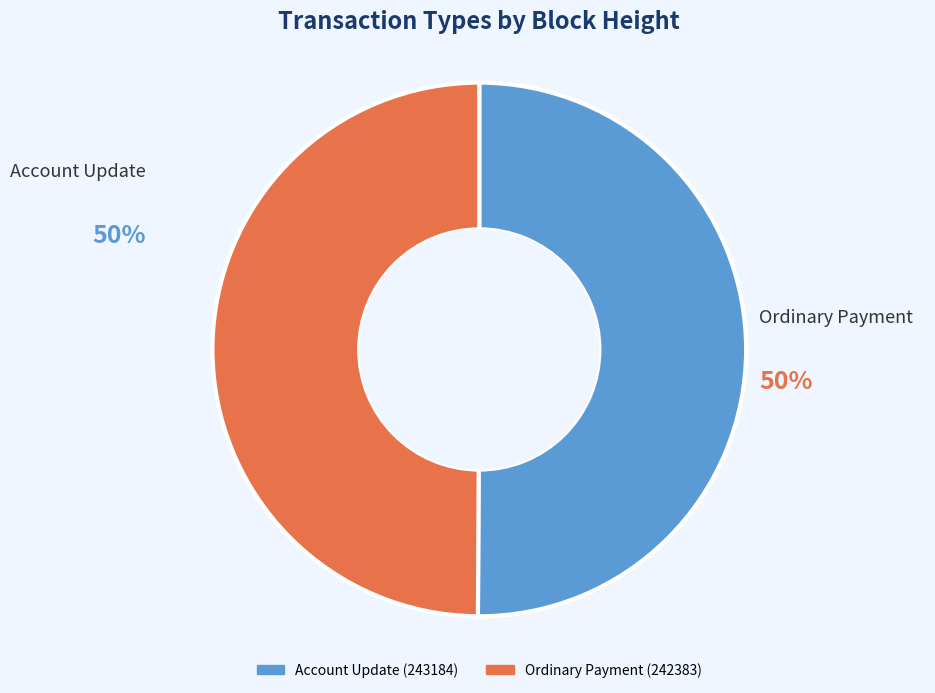

Do Account Update (243184) and Ordinary Payment (242383) together represent more than half of the pie?

Yes